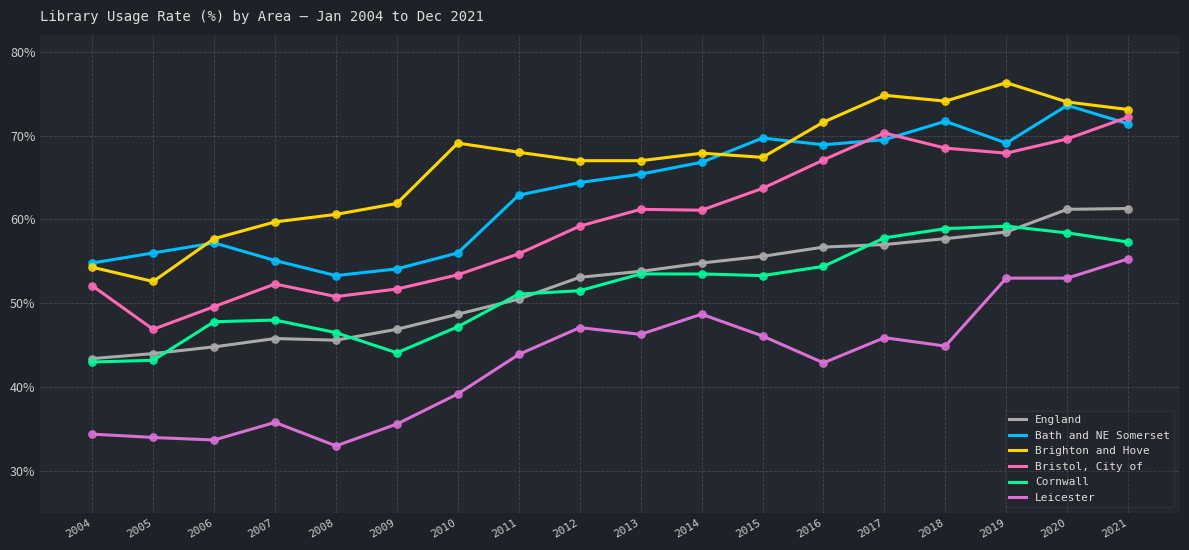

Which series contains the highest Y value?

Brighton and Hove